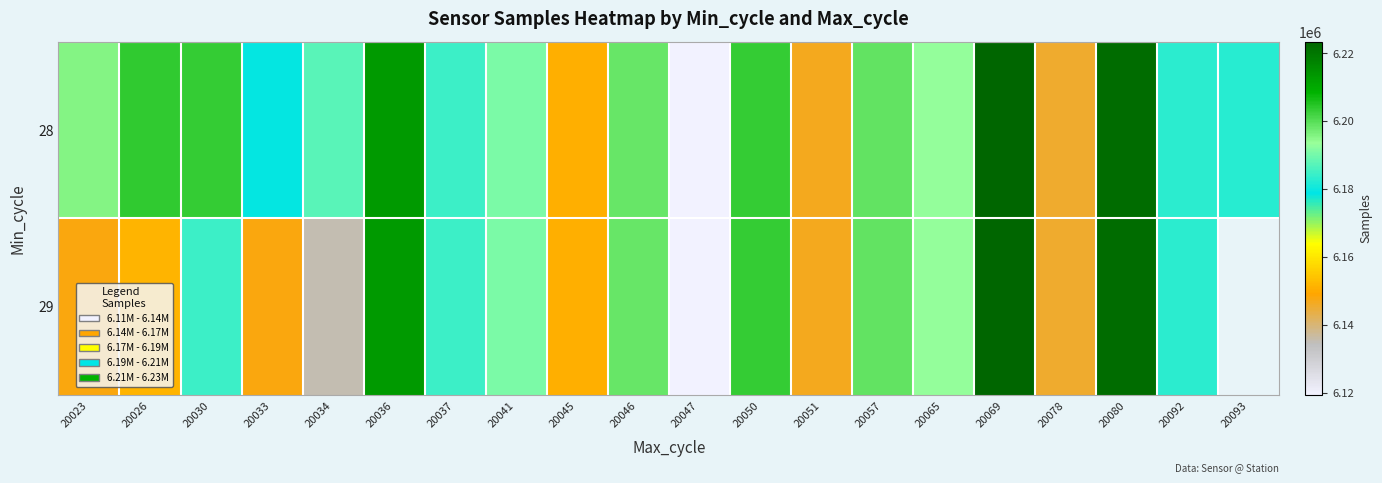

At how many categories does at least one series exceed 6202506?

6